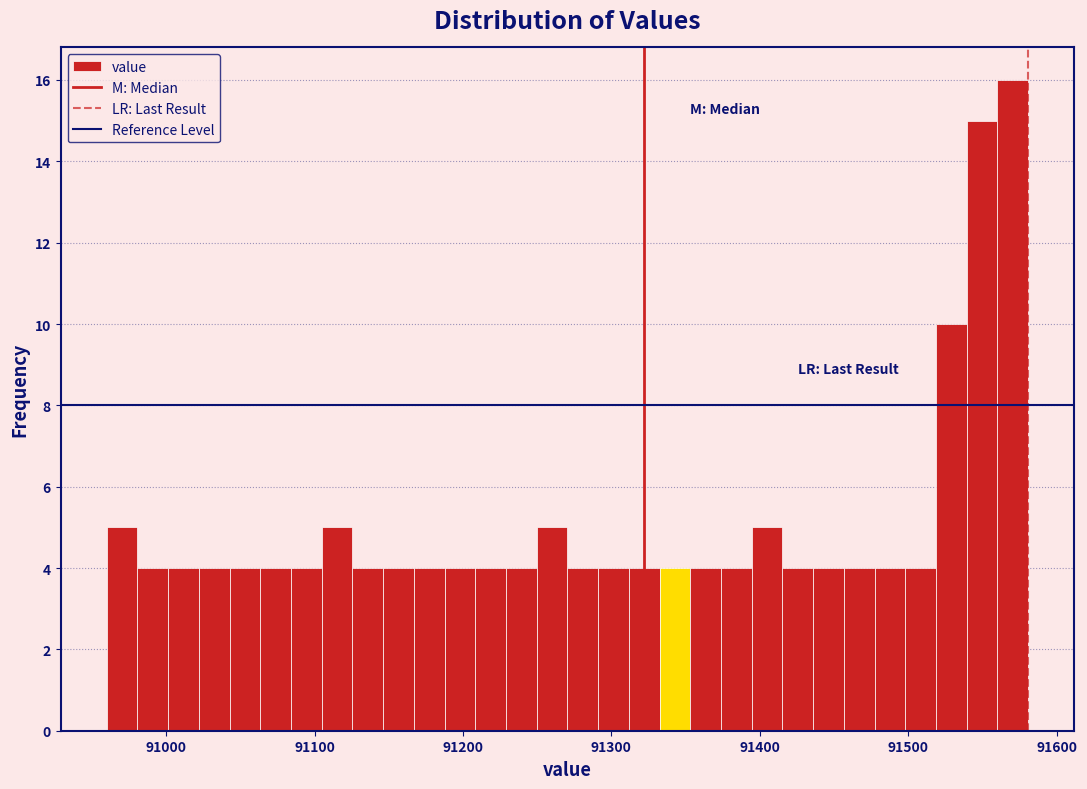

Around what value on the x-axis is the tallest bar? Give the approximate position of its centre, as read against the axis.

91570